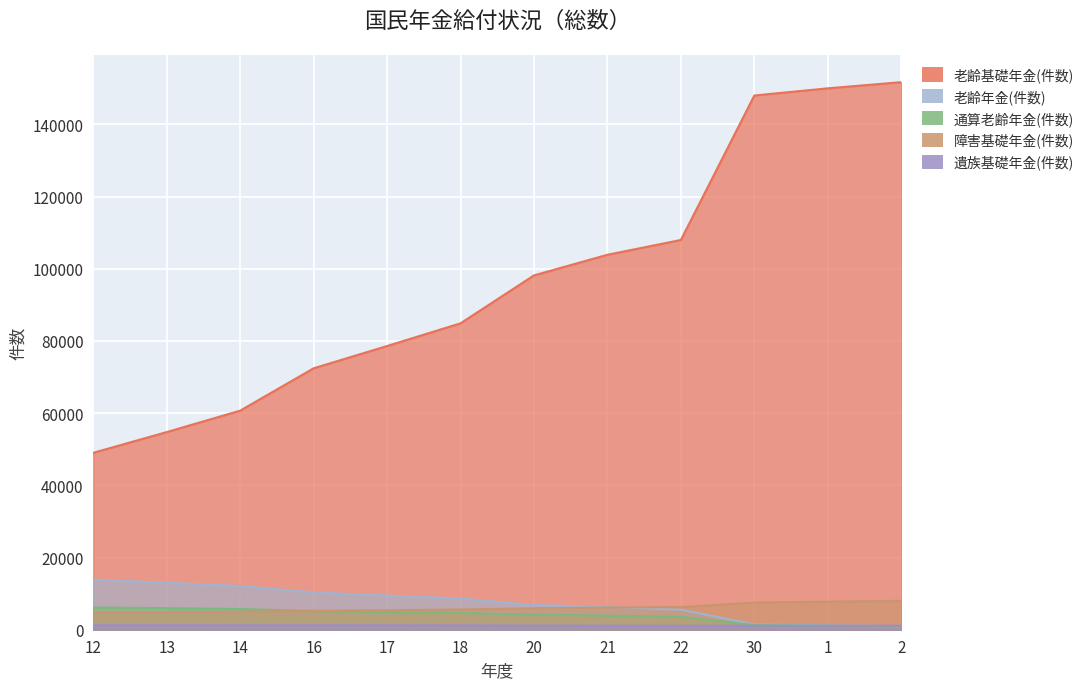

Which series has the largest range (max minus min)?

老齢基礎年金(件数)